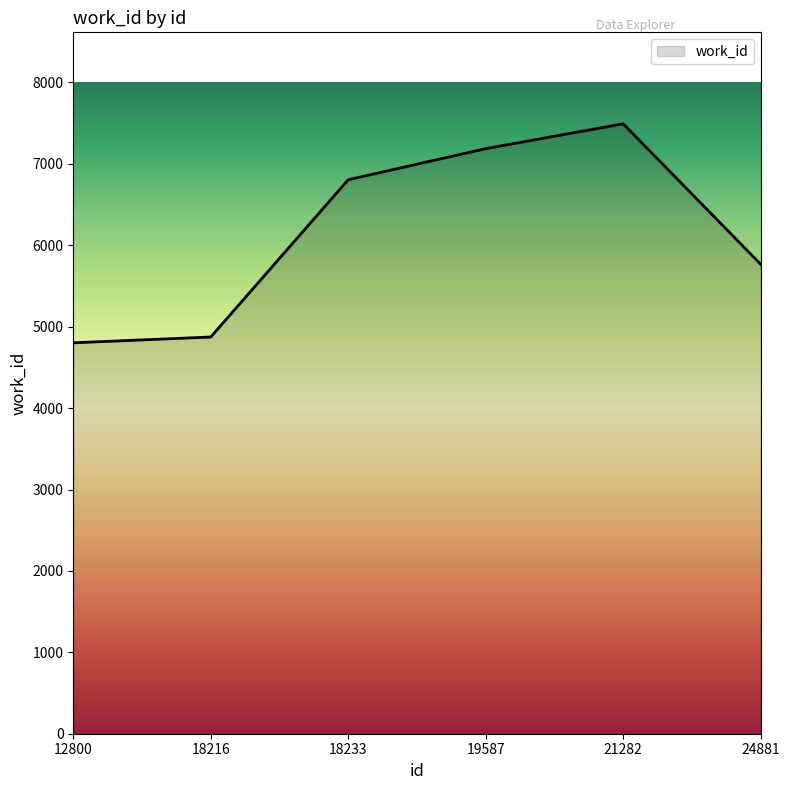

Read the value at 19587, to the nearest 50.

7200